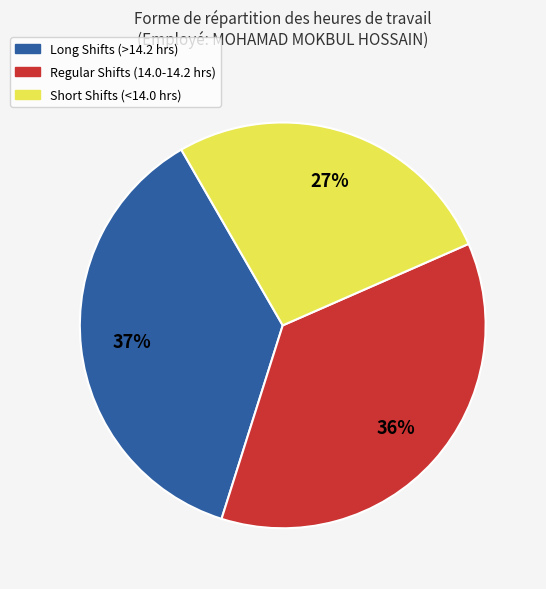

Does any single category account for the majority?

No